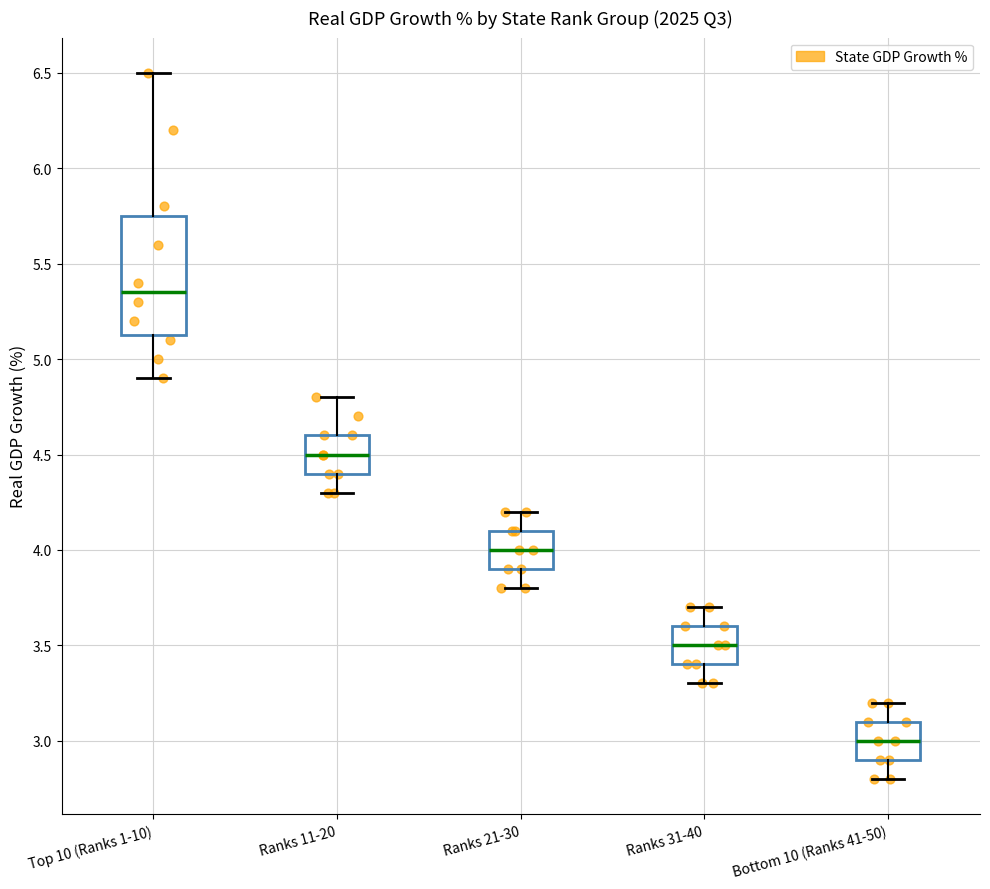

Which box's median line is the lowest?

Bottom 10 (Ranks 41-50)